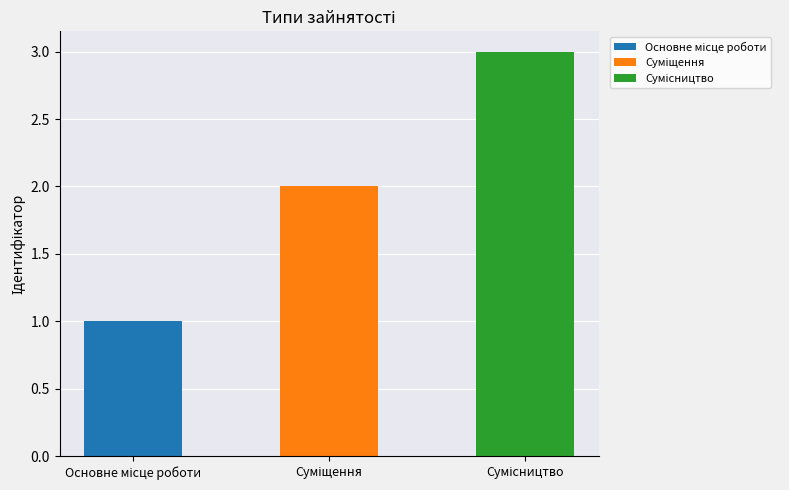

Reading left to right, list all the values displayed in this chart.

1	2	3